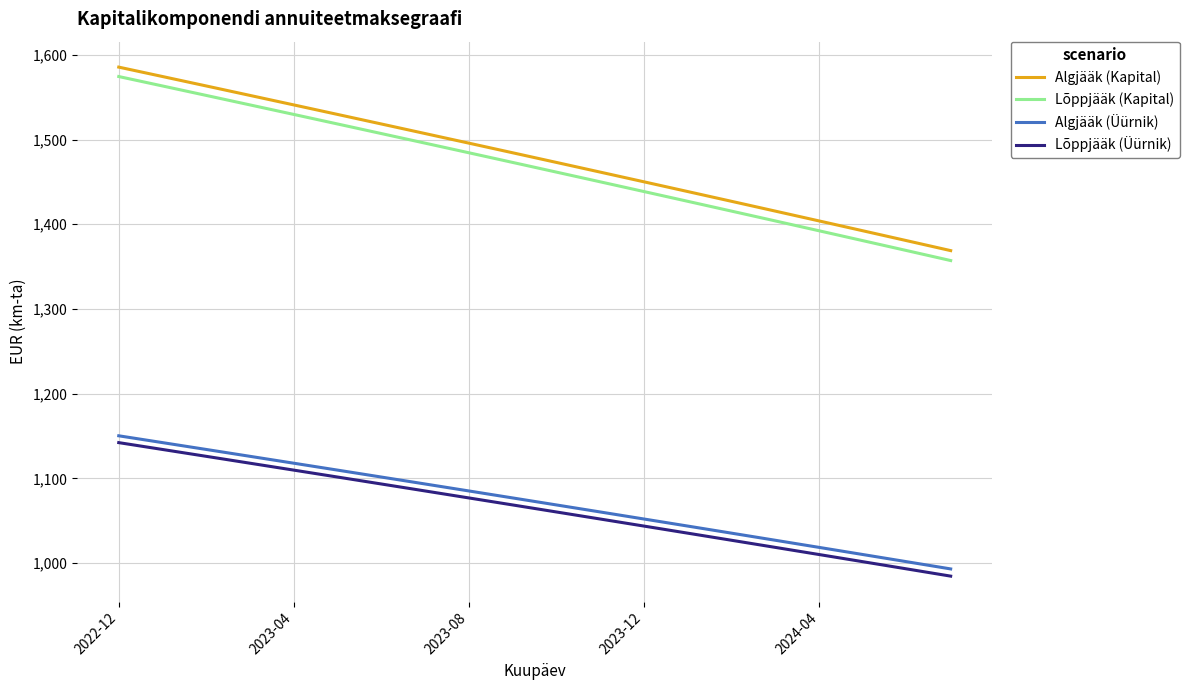

Which series has the largest range (max minus min)?

Lõppjääk (Kapital)